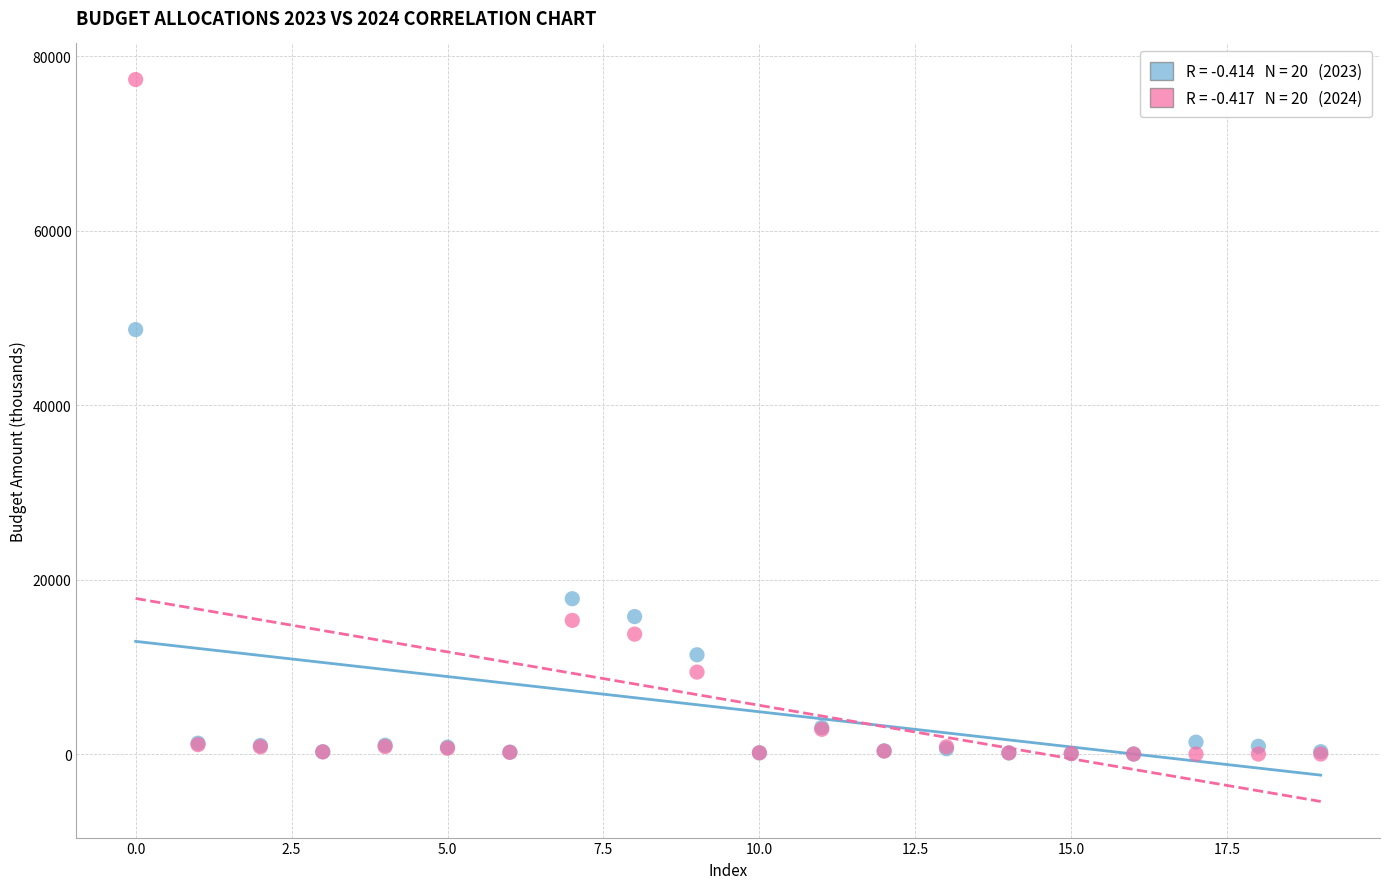

Across all series, what Y value is closest to 38666?

48664.8